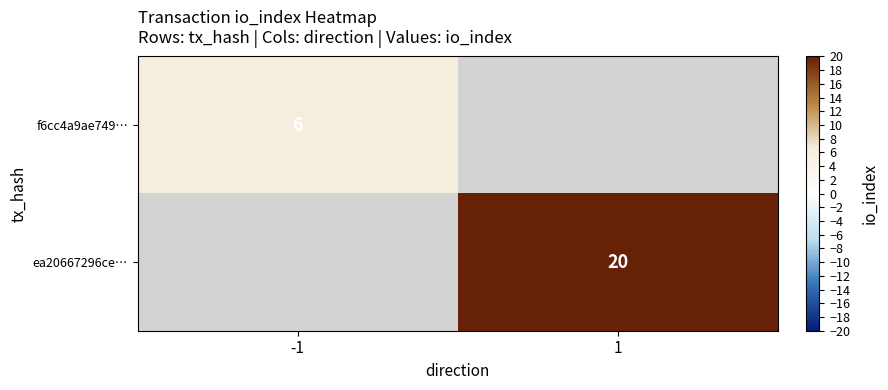

True or false: ea20667296ce… has a value of 5 at 1.

False